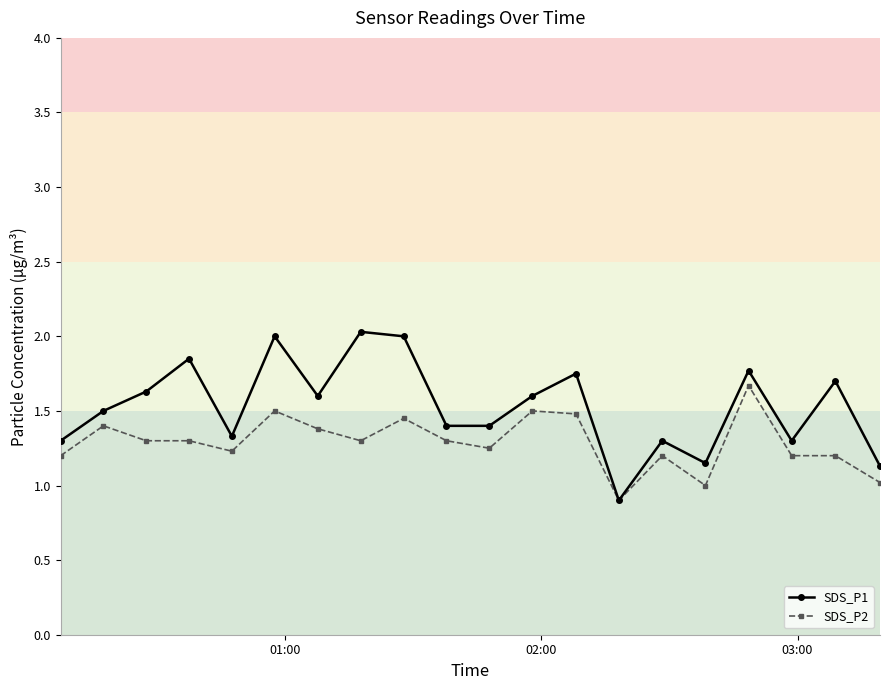

Which series has the largest total across all categories?

SDS_P1